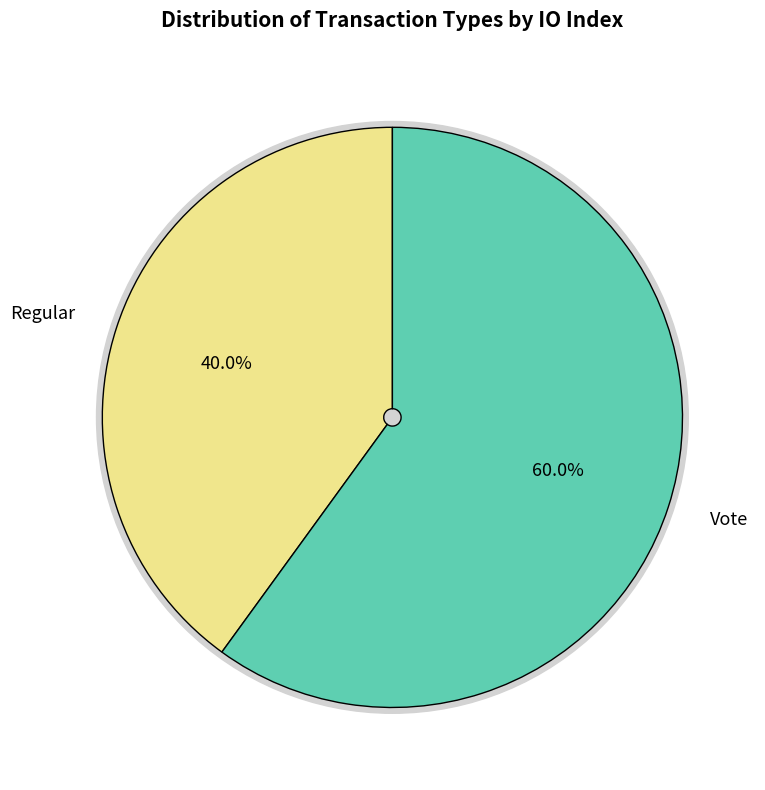

To the nearest percent, what is the difference between the largest and smallest slice percentages?

20%